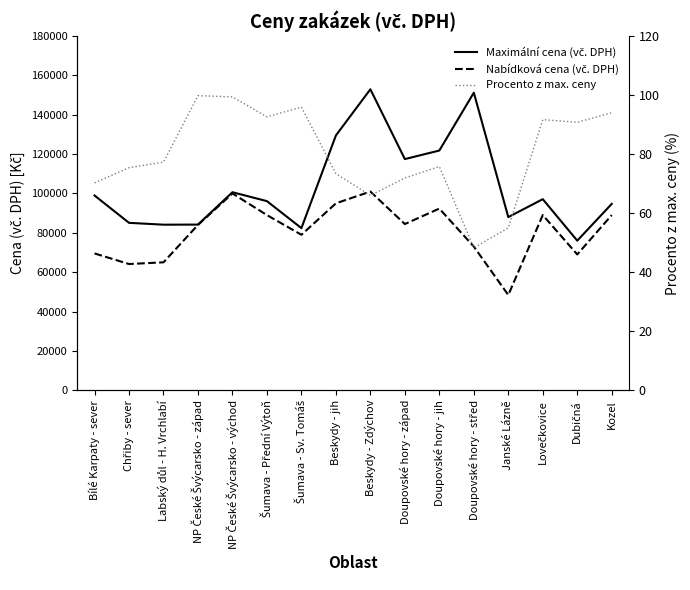

True or false: Maximální cena (vč. DPH) and Nabídková cena (vč. DPH) cross at least once.

False